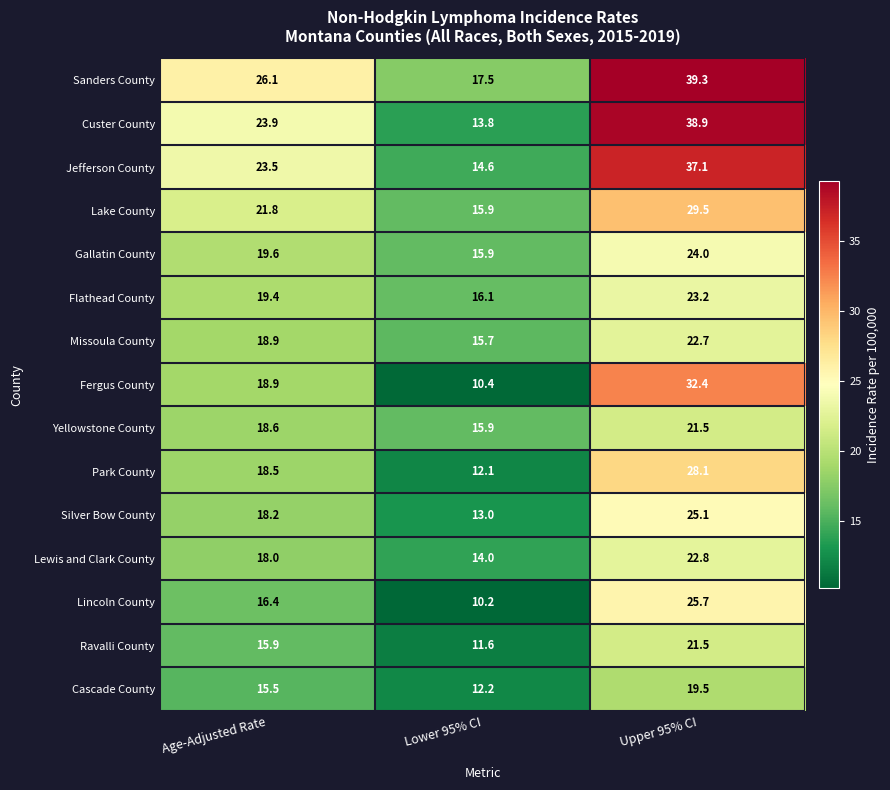

What is the spread (max minus min) of values at Age-Adjusted Rate?

10.6